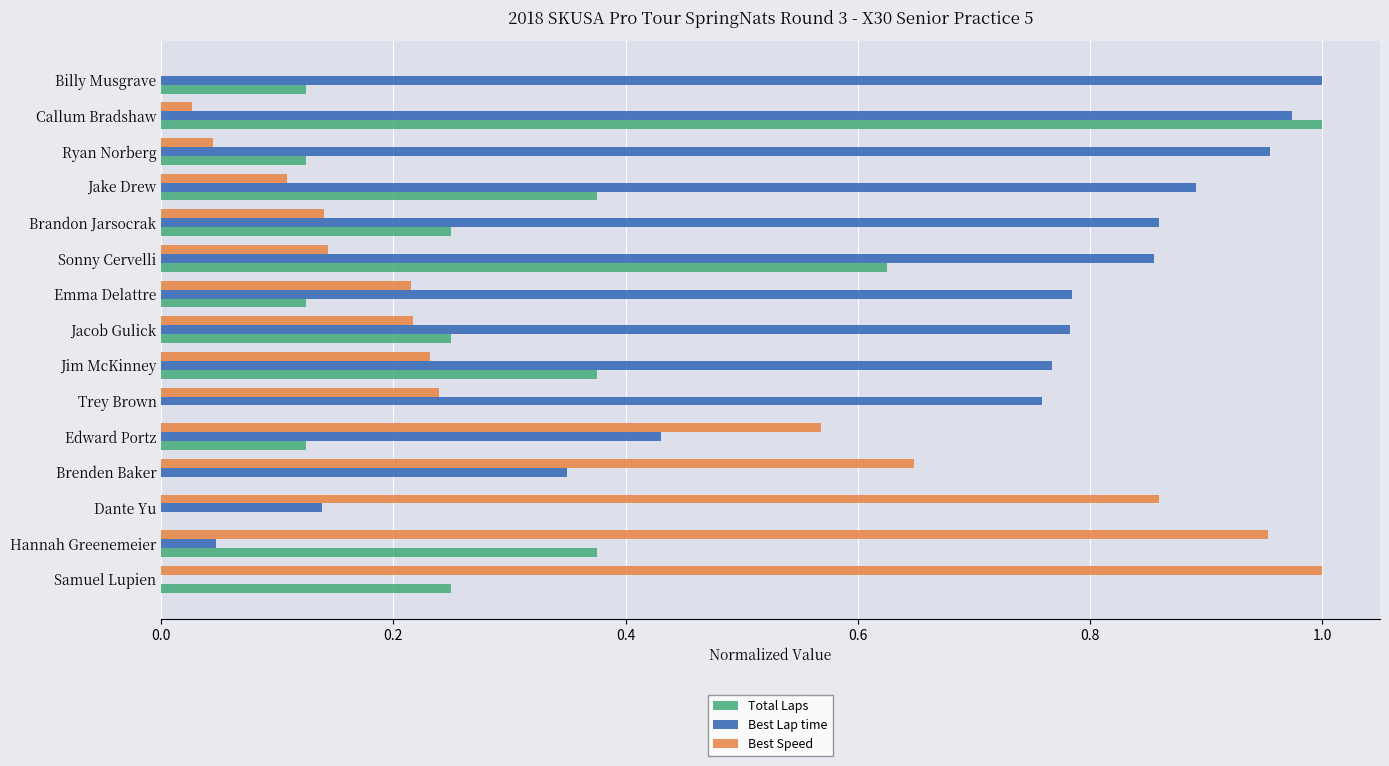

At which category is the sum across all series the highest?

Callum Bradshaw